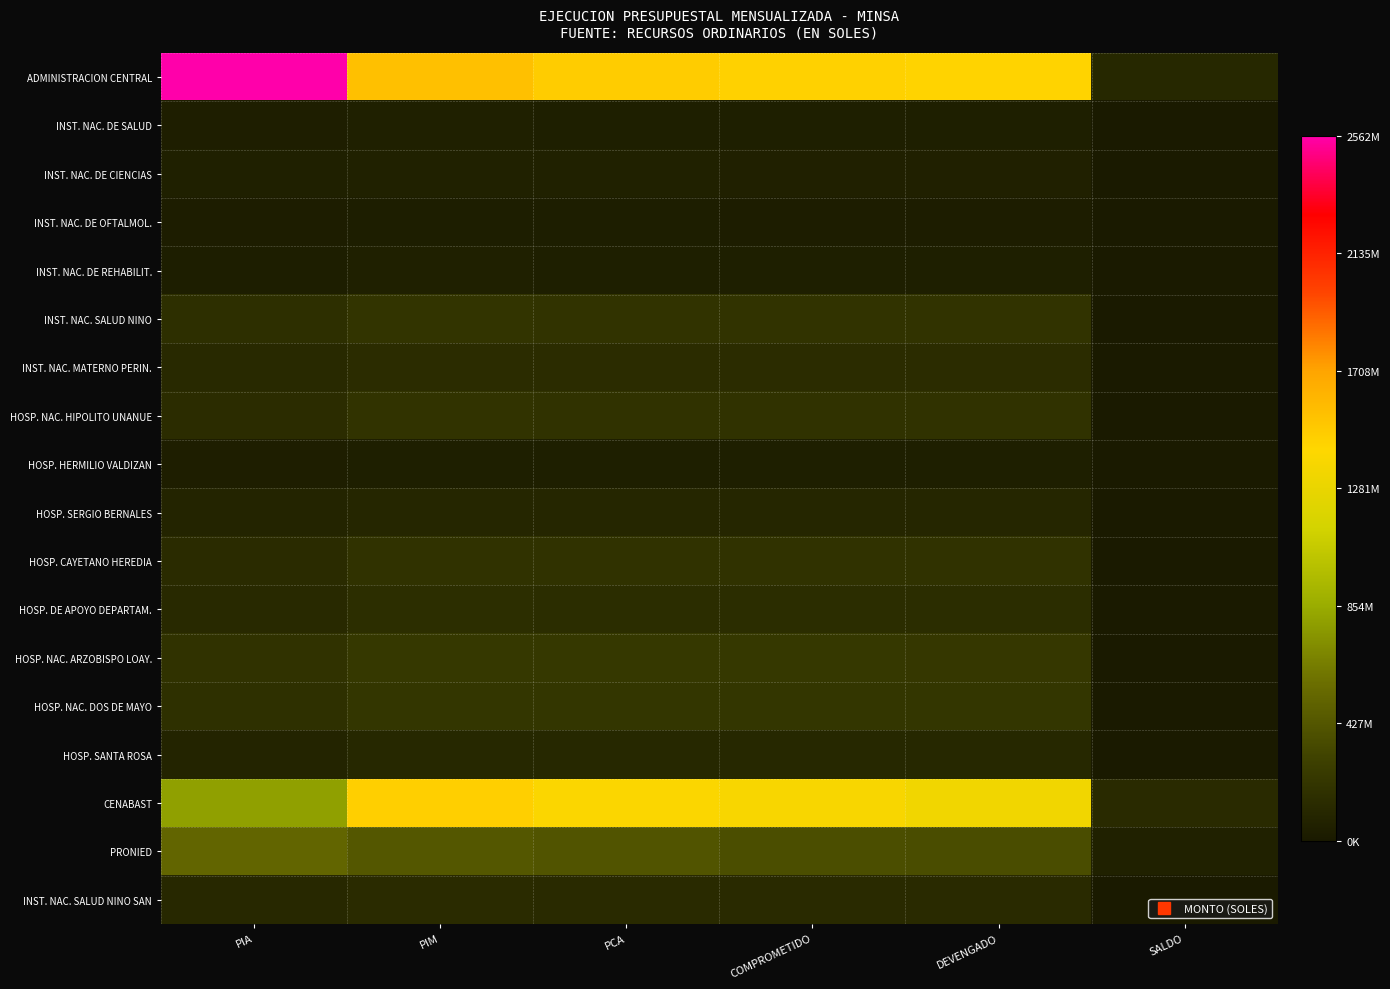

How many distinct data groups are displayed?

18